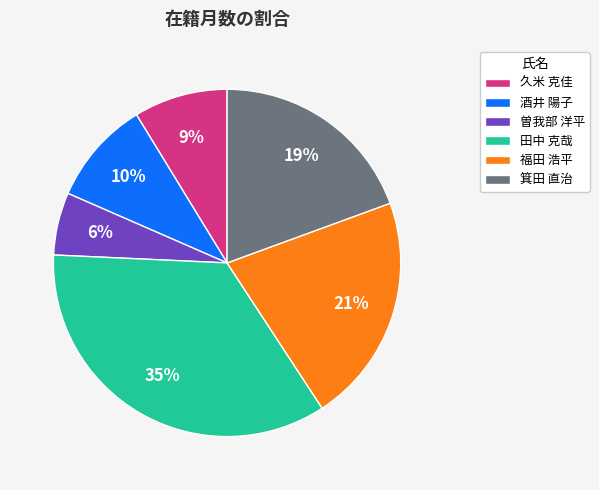

Which has a higher value, 箕田 直治 or 福田 浩平?

福田 浩平